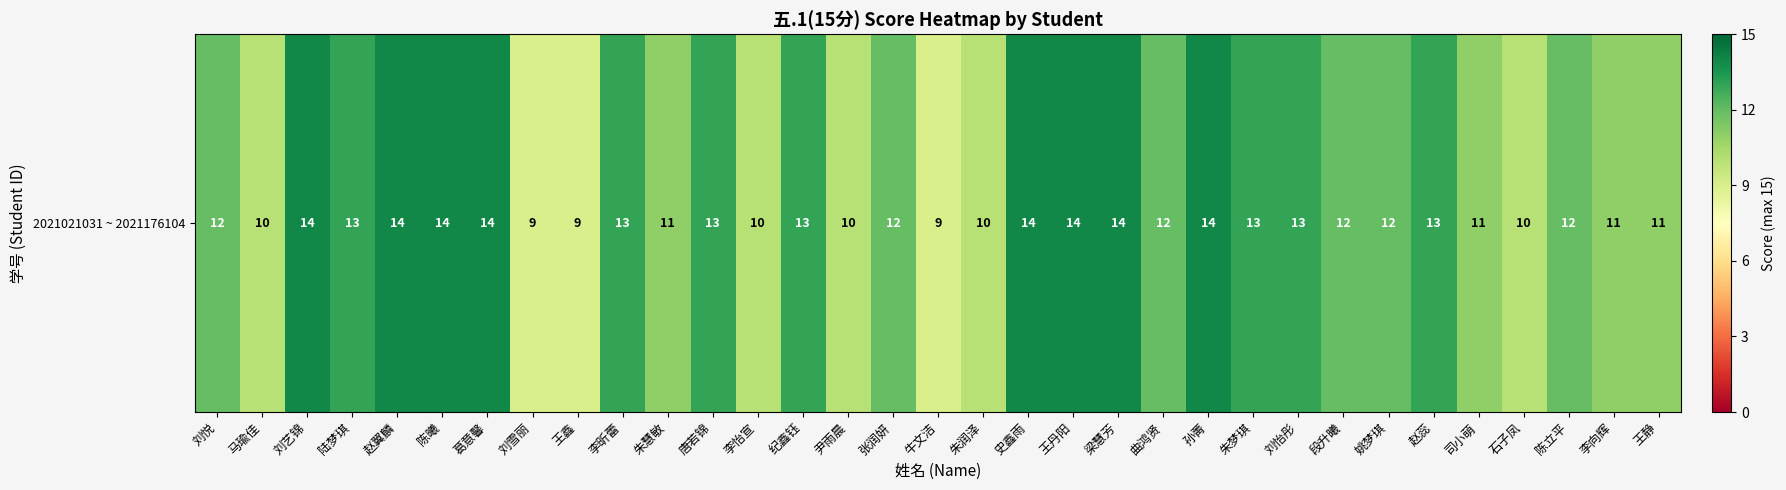

What is the change in value from 刘艺锦 to 李怡宣?

-4